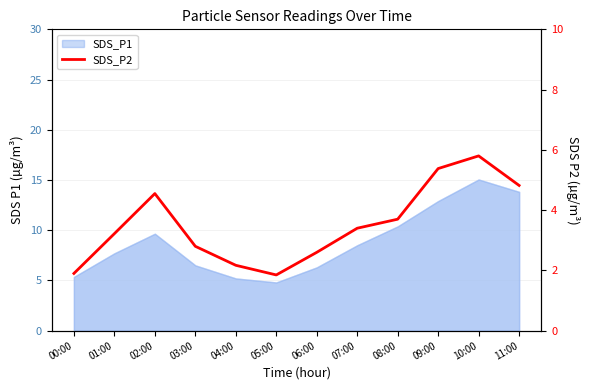

How many values are below 3?

5